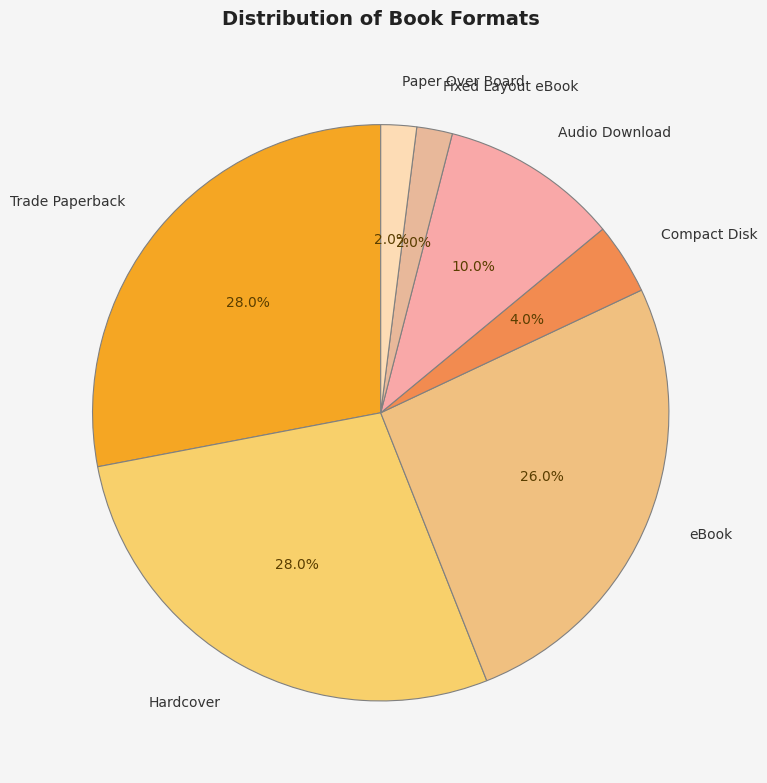

Count the number of slices in the pie.

7